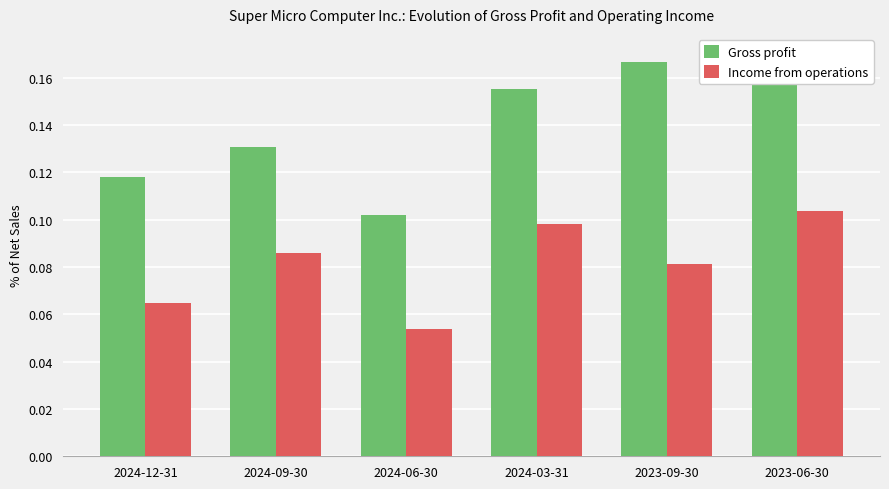

Count the Income from operations values in the range 0 to 1.

6